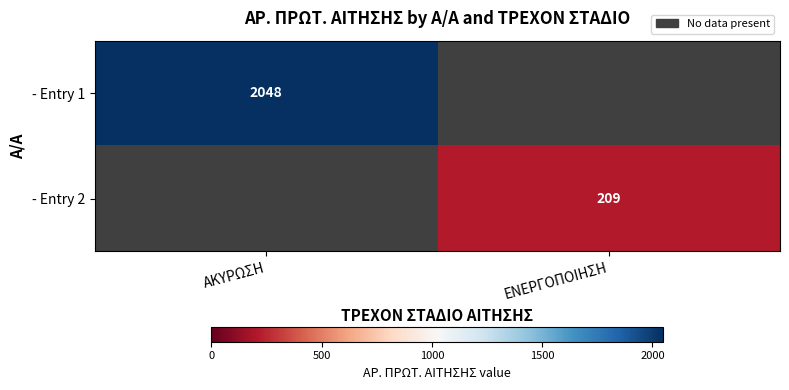

The - Entry 1 series shows 2048 at ΑΚΥΡΩΣΗ. True or false?

True